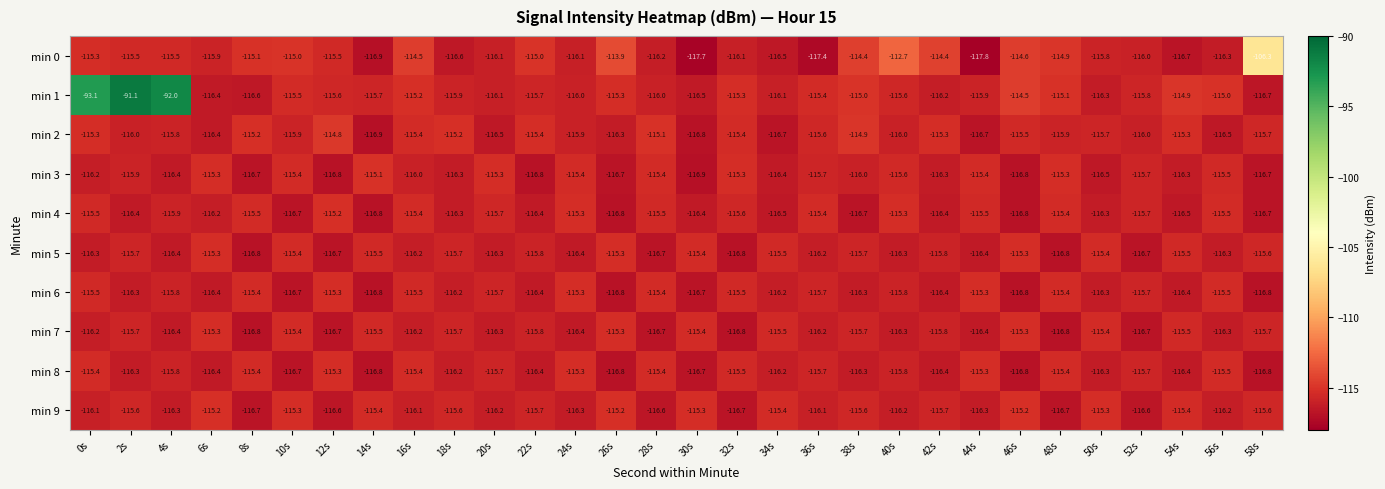

At which category does the chart reach its peak across all series?

2s